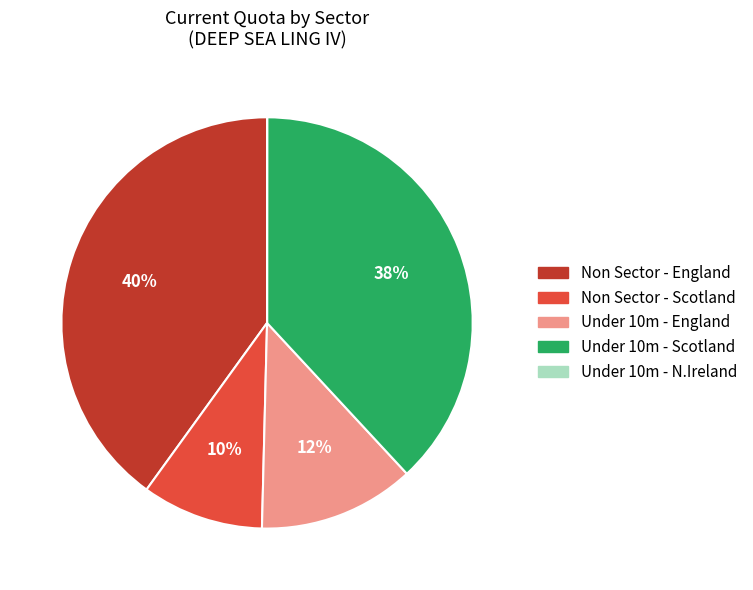

To the nearest percent, what percentage of the pie is Non Sector - England?

40%